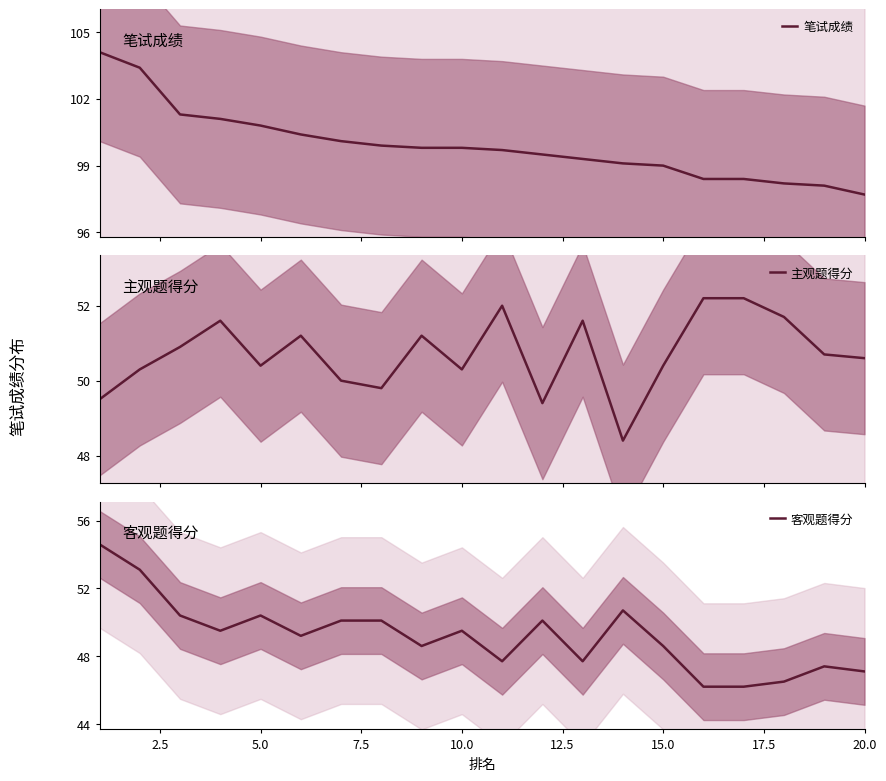

How many data points in 客观题得分 are less than 49?

9